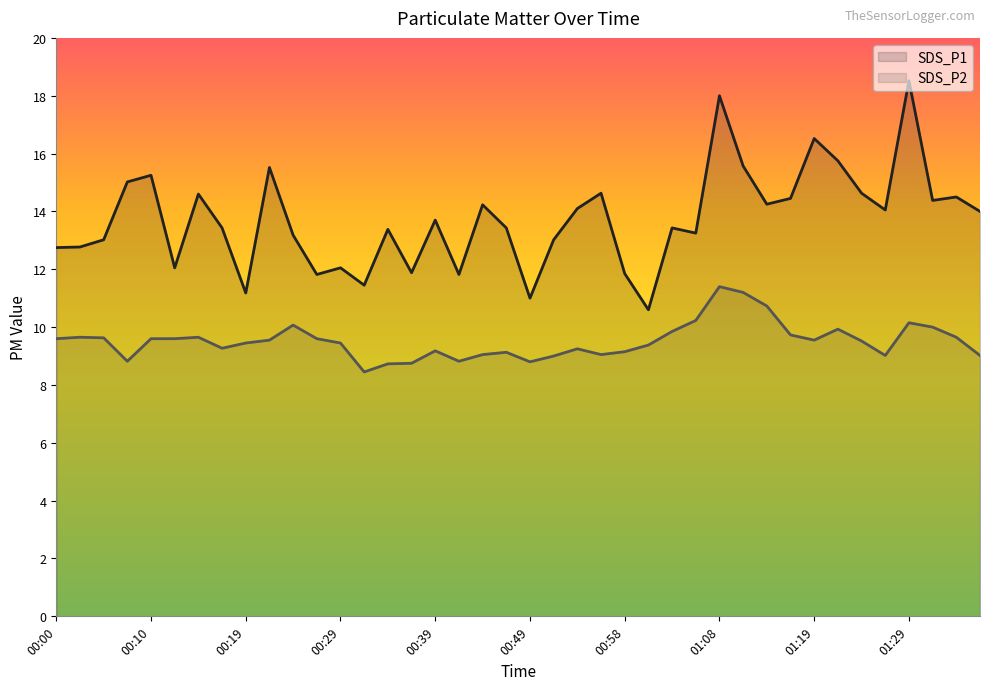

What is the value of the SDS_P2 line point at the 31st from the left?

10.7